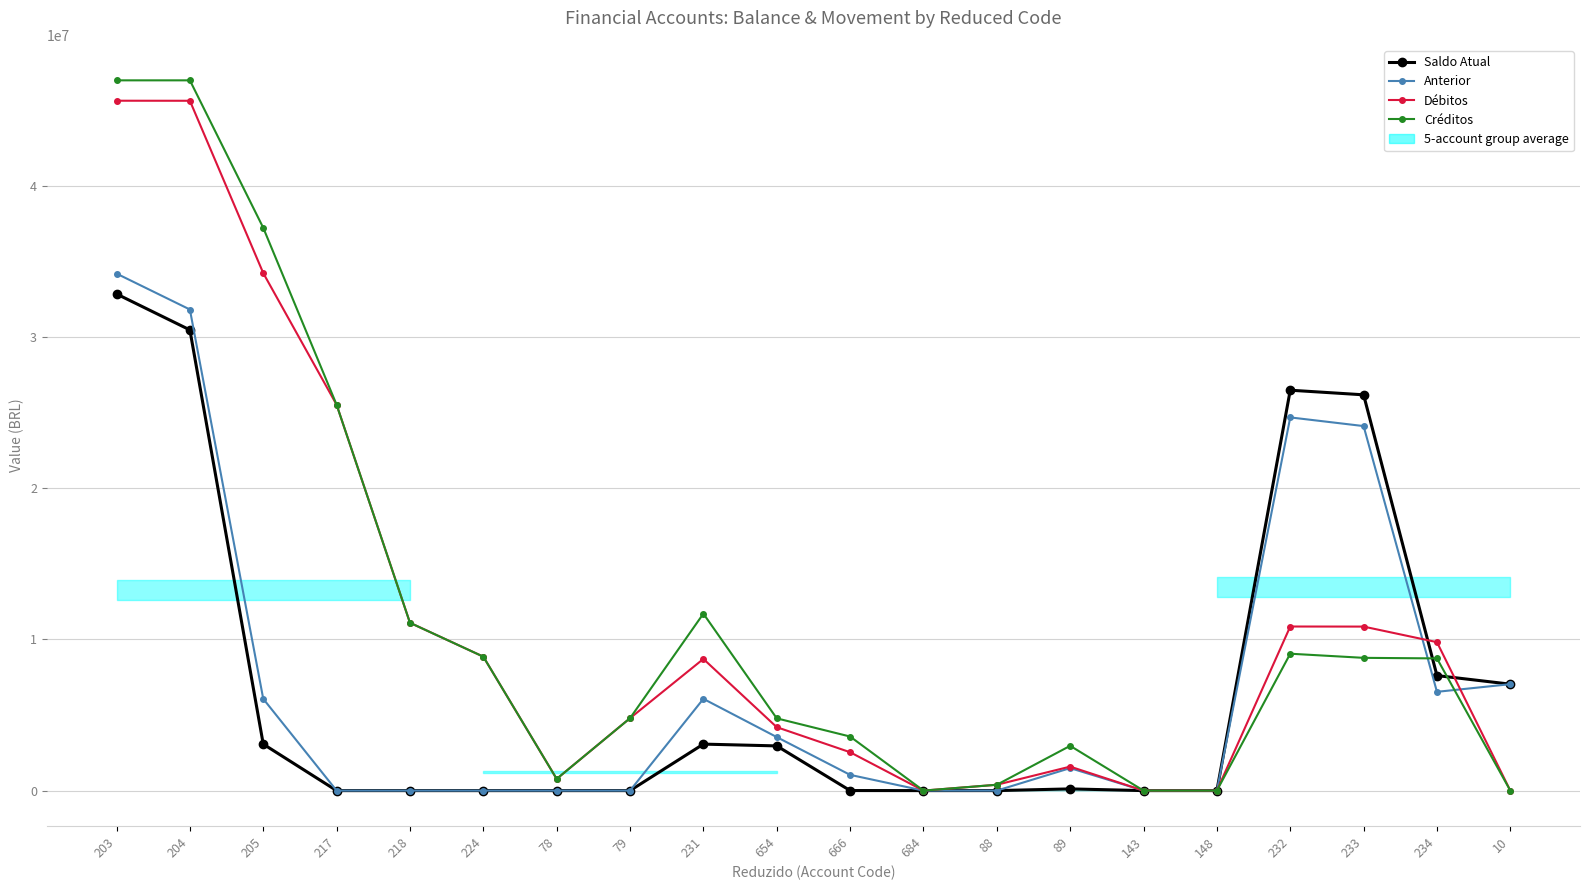

Which series has the largest range (max minus min)?

Créditos